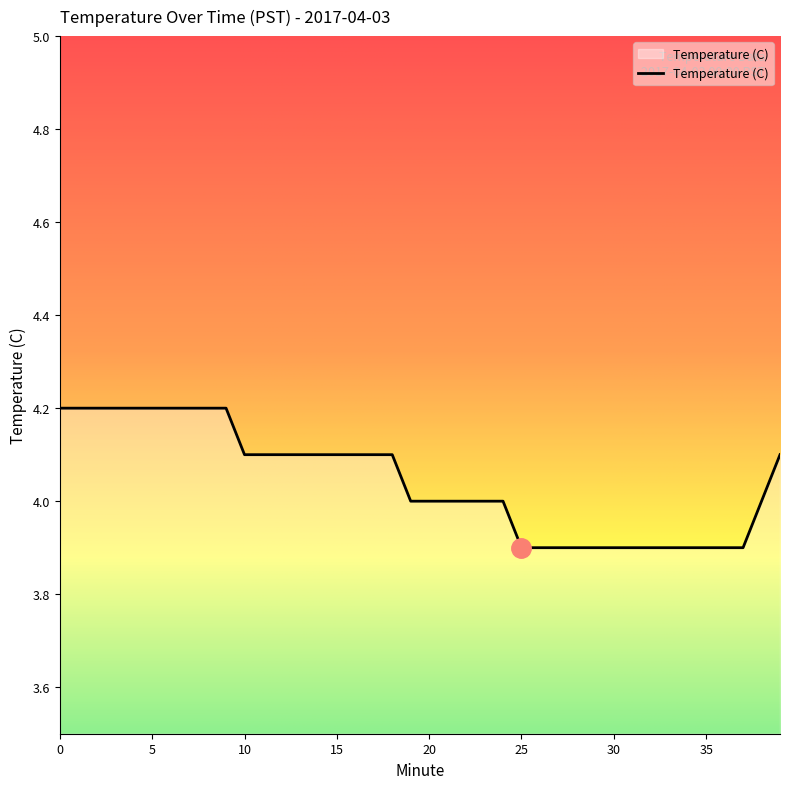

What is the difference between the maximum and minimum values?

0.3